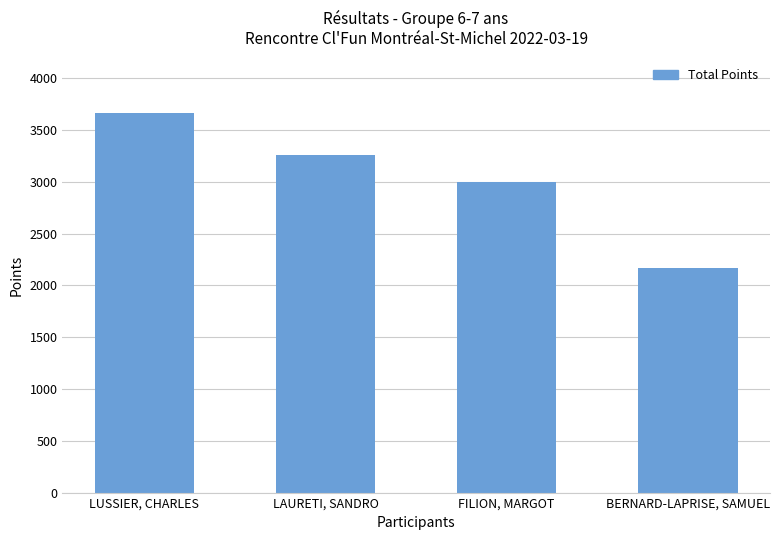

Between LAURETI, SANDRO and BERNARD-LAPRISE, SAMUEL, which is larger?

LAURETI, SANDRO